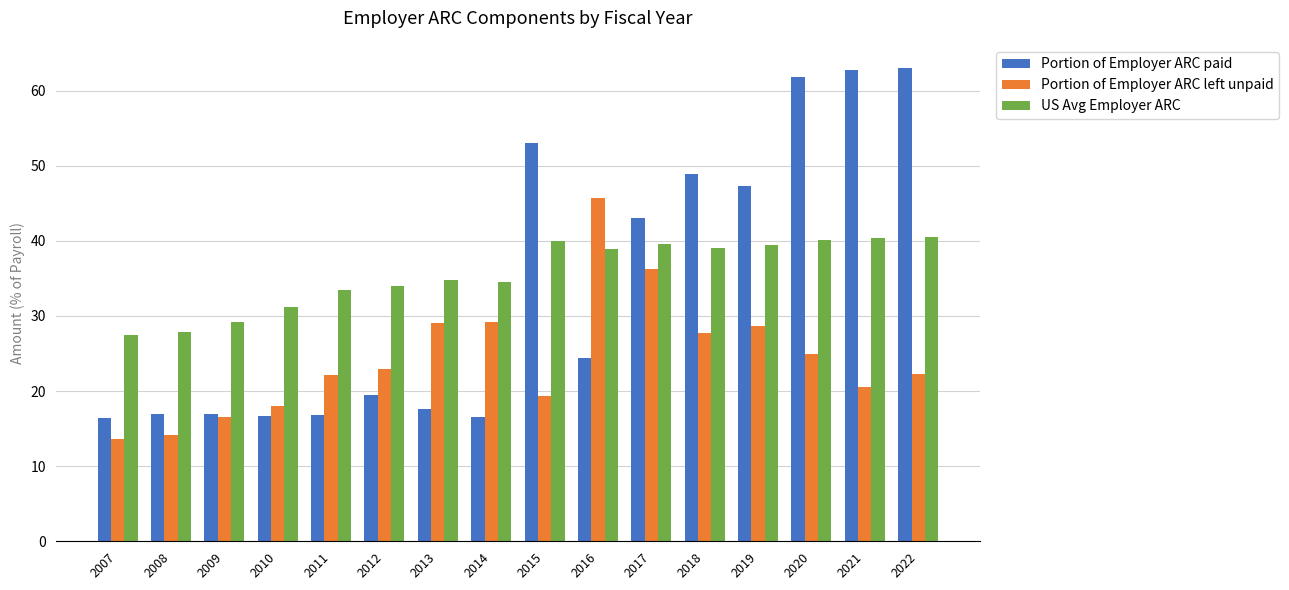

What is the sum of all US Avg Employer ARC values?

570.4